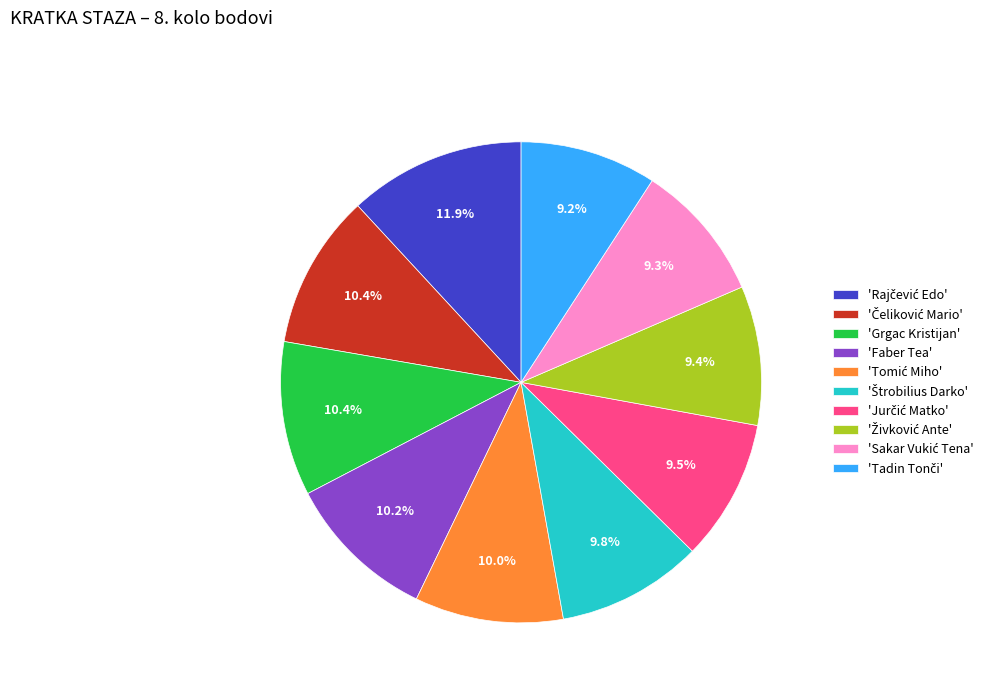

Is 'Grgac Kristijan' the majority of the pie?

No